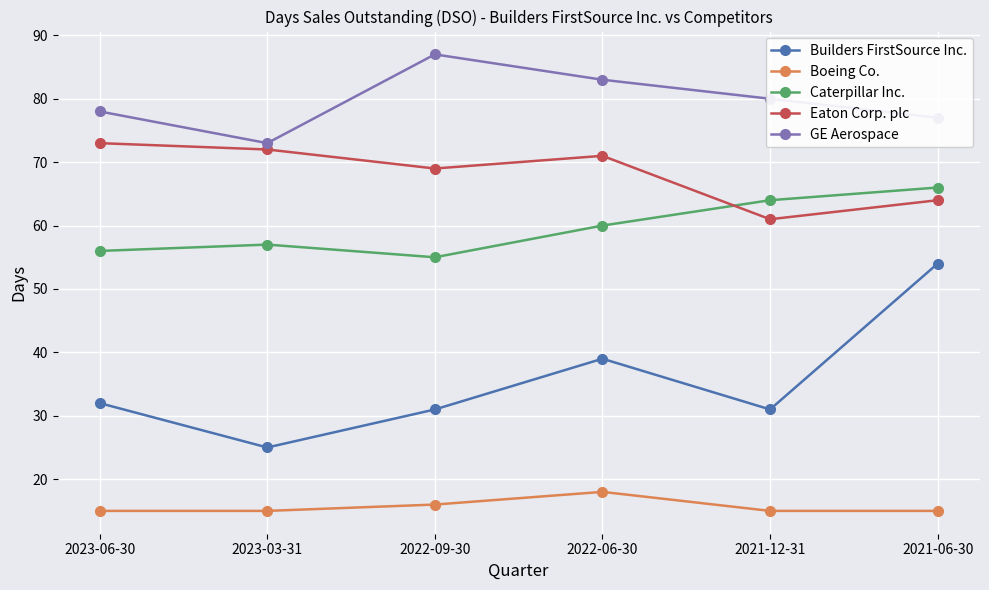

Reading left to right, what are all the values shown in this chart?

Builders FirstSource Inc.: 32	25	31	39	31	54
Boeing Co.: 15	15	16	18	15	15
Caterpillar Inc.: 56	57	55	60	64	66
Eaton Corp. plc: 73	72	69	71	61	64
GE Aerospace: 78	73	87	83	80	77